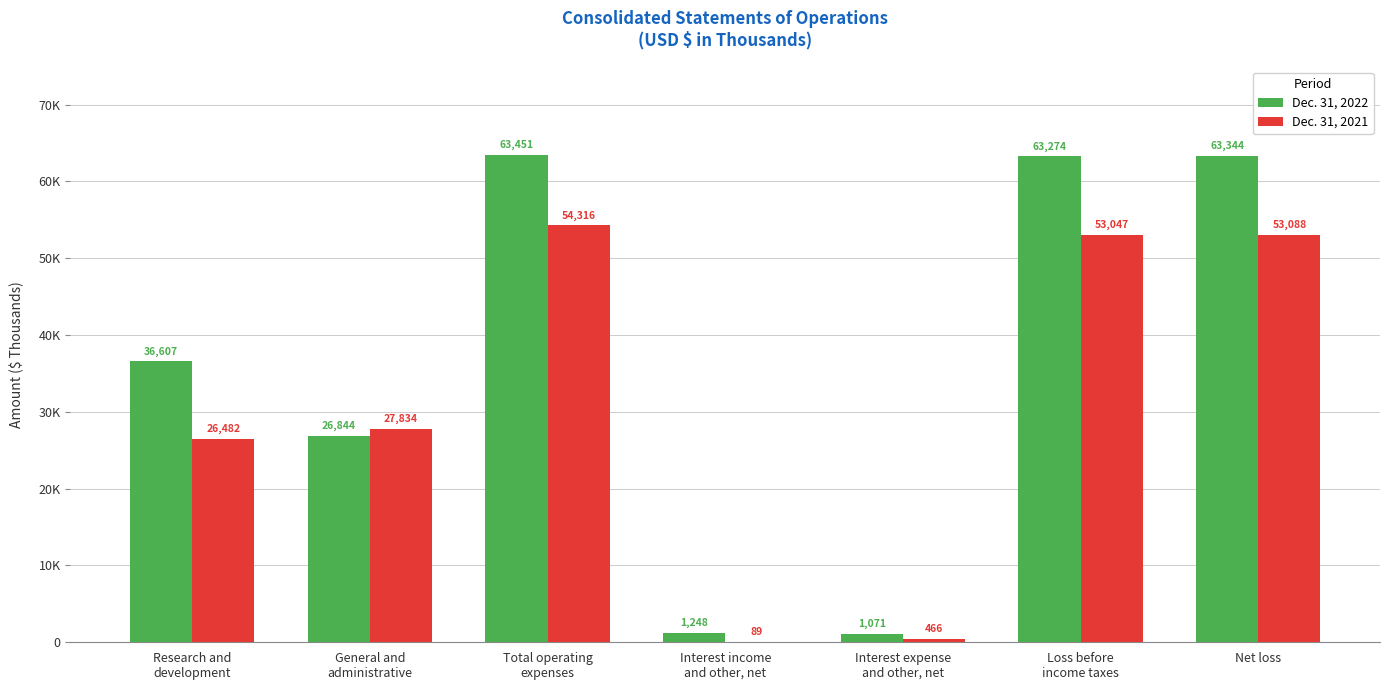

What are all the series names shown in the legend?

Dec. 31, 2022, Dec. 31, 2021